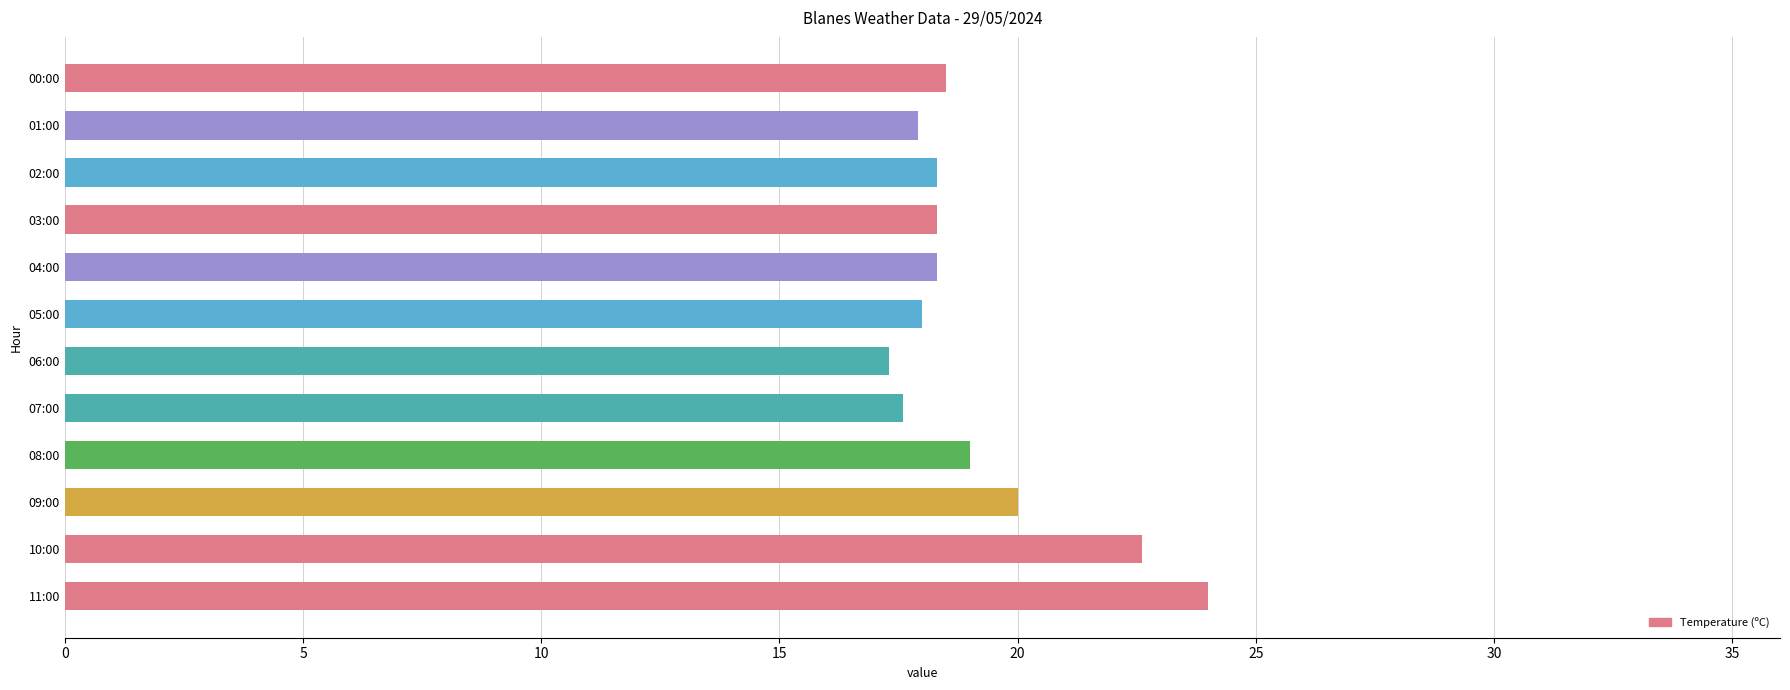

What is the smallest value displayed?

17.3